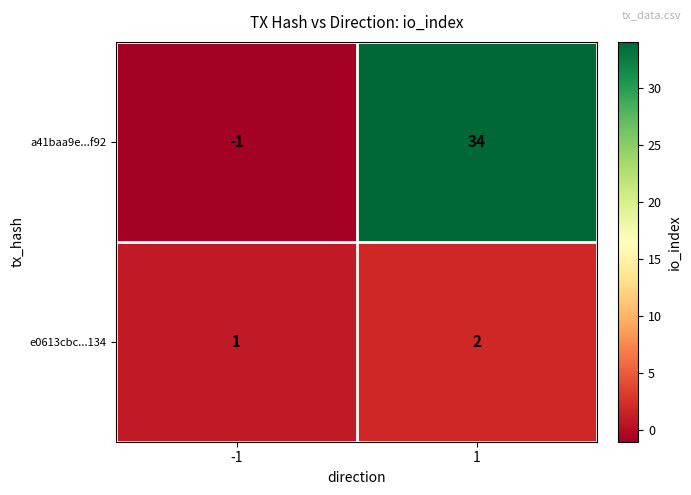

Reading left to right, list all the values displayed in this chart.

a41baa9e...f92: -1=-1	1=34
e0613cbc...134: -1=1	1=2